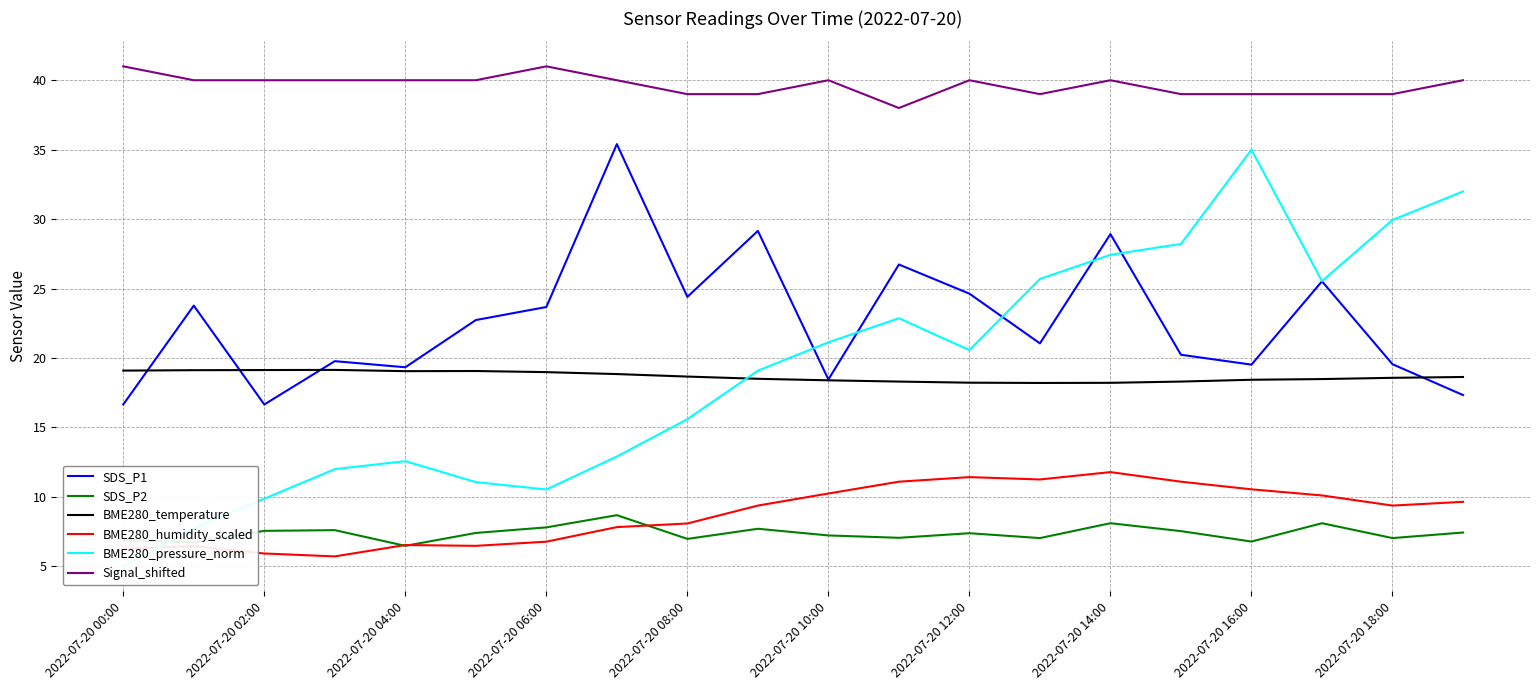

Reading left to right, list all the values displayed in this chart.

SDS_P1: 16.6	23.8	16.6	19.8	19.3	22.7	23.7	35.4	24.4	29.1	18.4	26.7	24.6	21.1	28.9	20.2	19.5	25.5	19.6	17.3
SDS_P2: 6.9	6.7	7.5	7.6	6.5	7.4	7.8	8.7	7.0	7.7	7.2	7.0	7.4	7.0	8.1	7.5	6.8	8.1	7.0	7.4
BME280_temperature: 19.1	19.1	19.1	19.1	19.1	19.1	19.0	18.8	18.7	18.5	18.4	18.3	18.2	18.2	18.2	18.3	18.4	18.5	18.6	18.6
BME280_humidity_scaled: 6.3	6.4	5.9	5.7	6.5	6.5	6.8	7.8	8.1	9.4	10.2	11.1	11.4	11.2	11.8	11.1	10.5	10.1	9.4	9.6
BME280_pressure_norm: 5.0	7.7	9.9	12.0	12.6	11.1	10.5	12.9	15.6	19.1	21.1	22.9	20.6	25.7	27.4	28.2	35.0	25.5	29.9	32.0
Signal_shifted: 41.0	40.0	40.0	40.0	40.0	40.0	41.0	40.0	39.0	39.0	40.0	38.0	40.0	39.0	40.0	39.0	39.0	39.0	39.0	40.0